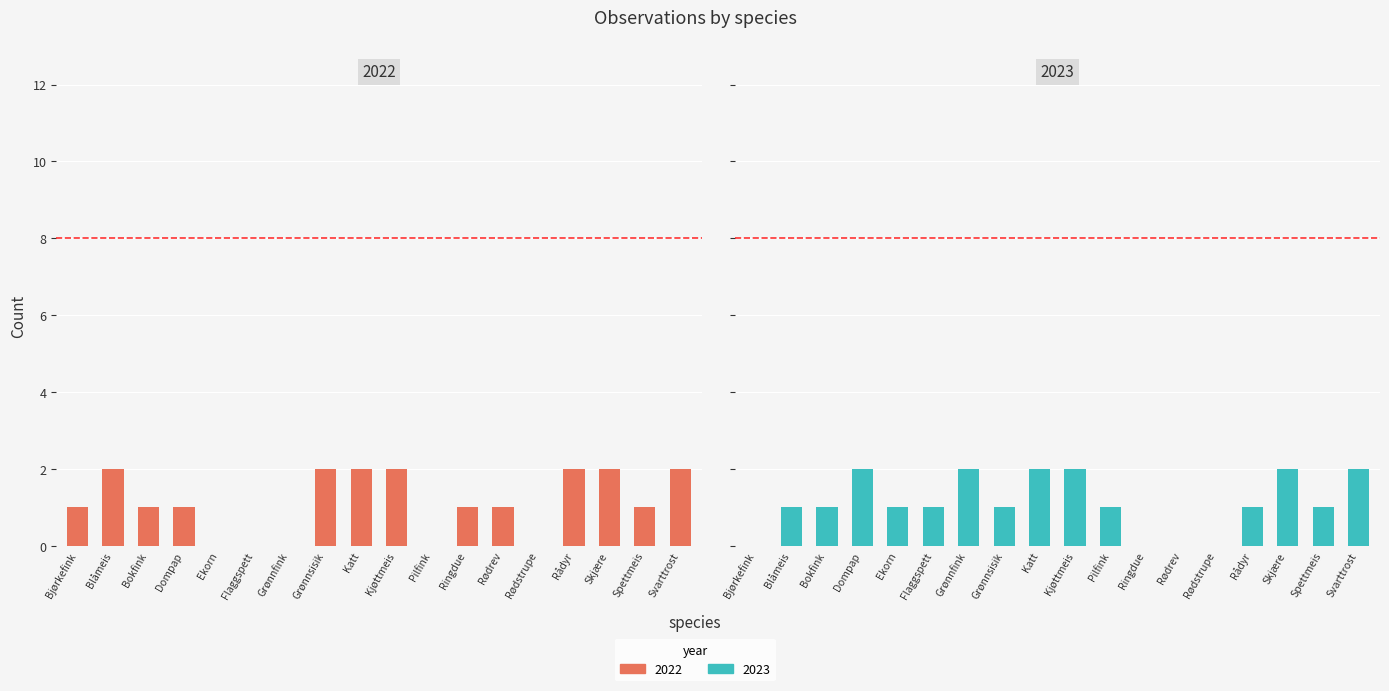

Which series has the largest total across all categories?

2022